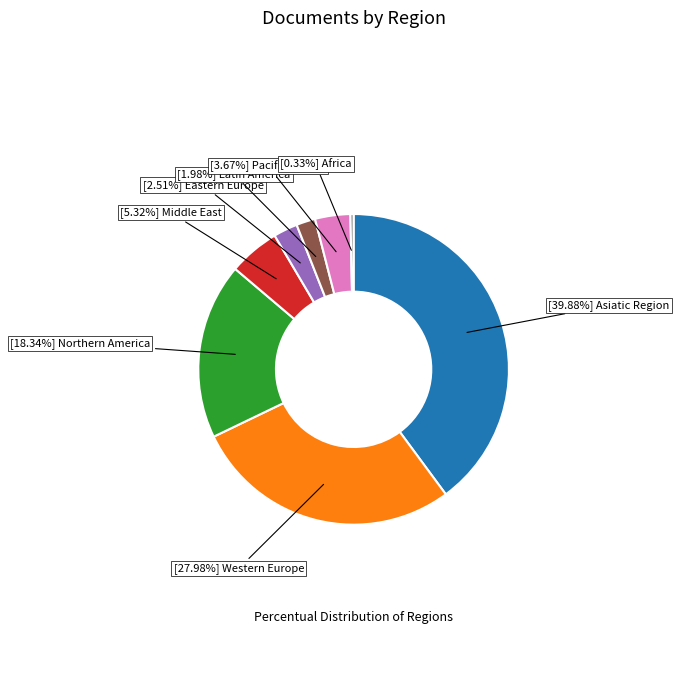

Is there a majority slice in this chart?

No